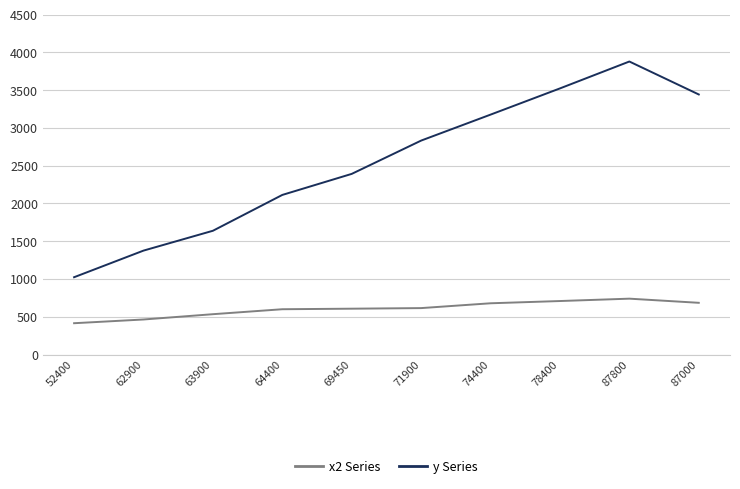

What is the greatest value displayed?

3878.4